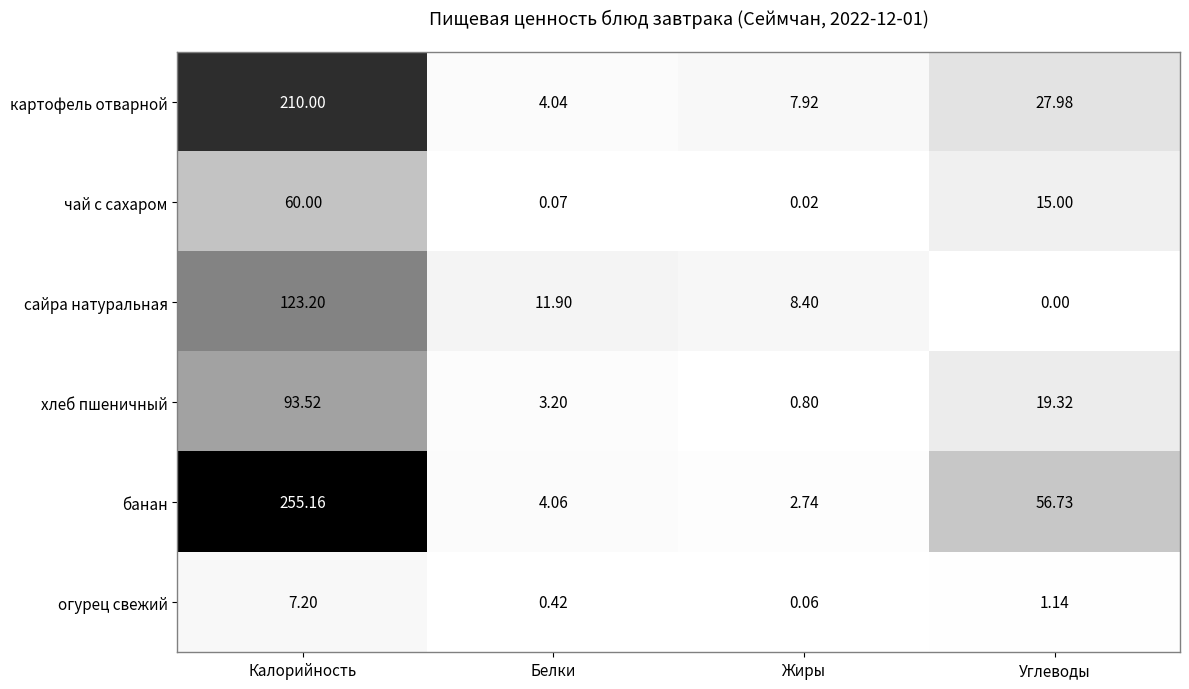

Which category has the lowest value across all series?

Углеводы